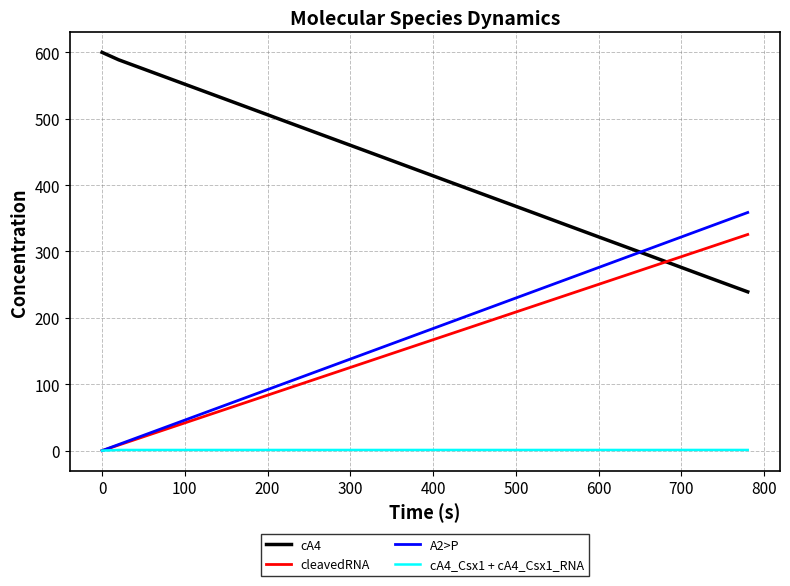

What are all the series names shown in the legend?

cA4, cleavedRNA, A2>P, cA4_Csx1 + cA4_Csx1_RNA